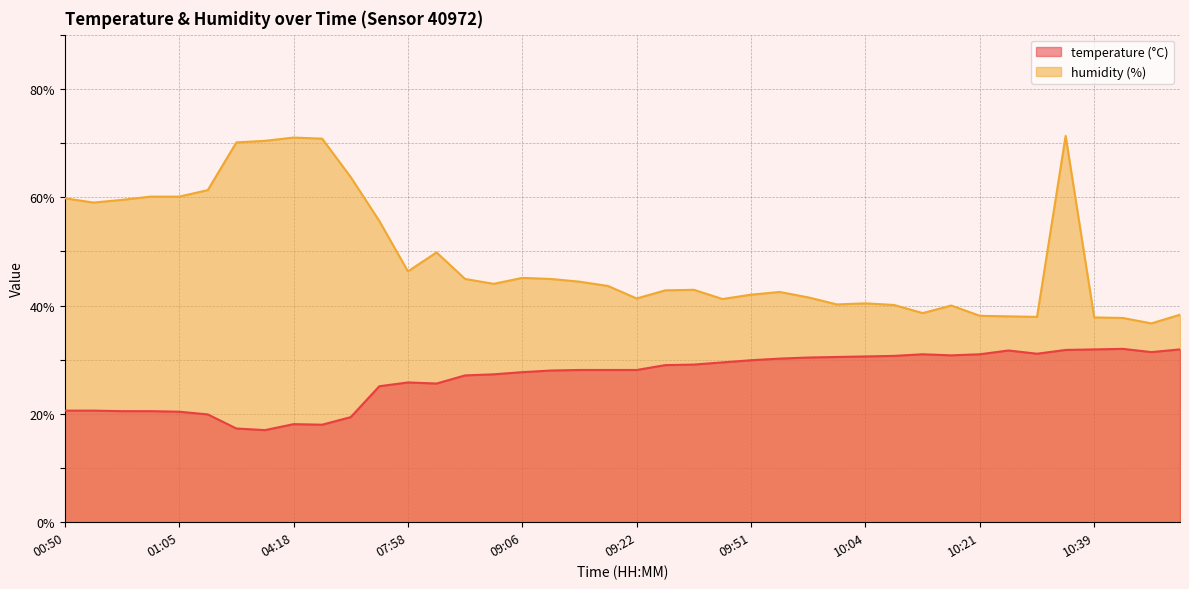

What is the label of the 25th point from the left?

09:51